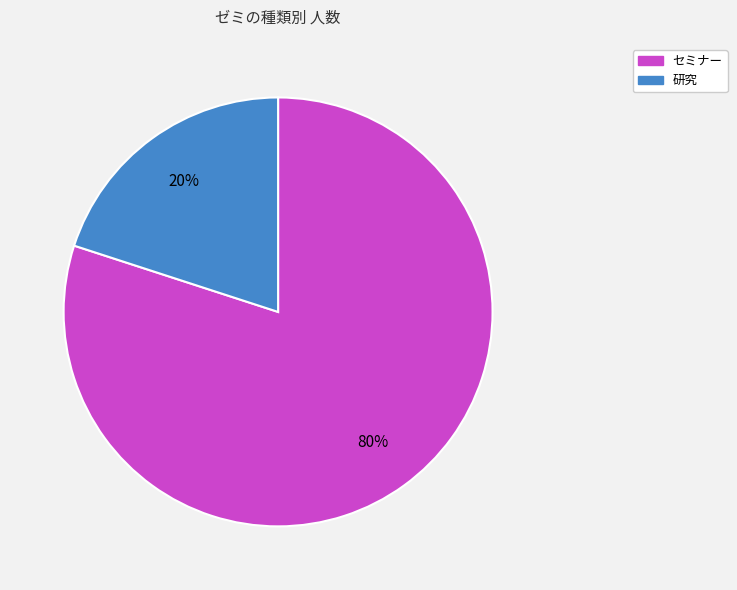

Rank the categories by value from highest to lowest.

セミナー, 研究